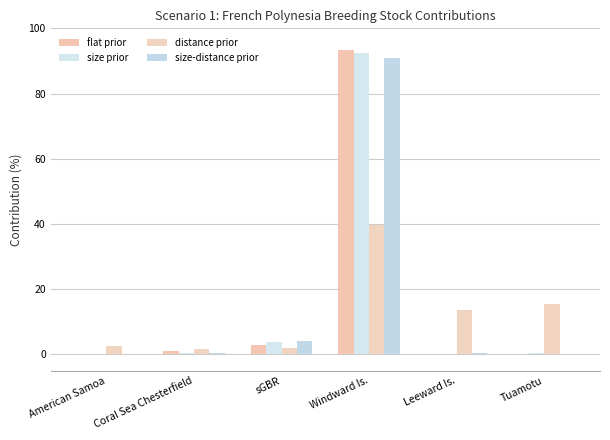

The value of size-distance prior at sGBR is 1.4. True or false?

False